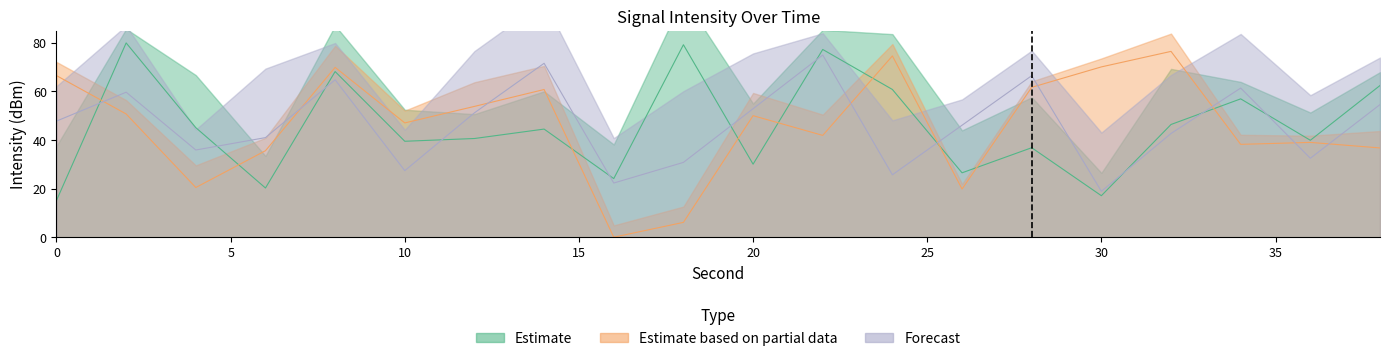

How many distinct data groups are displayed?

3